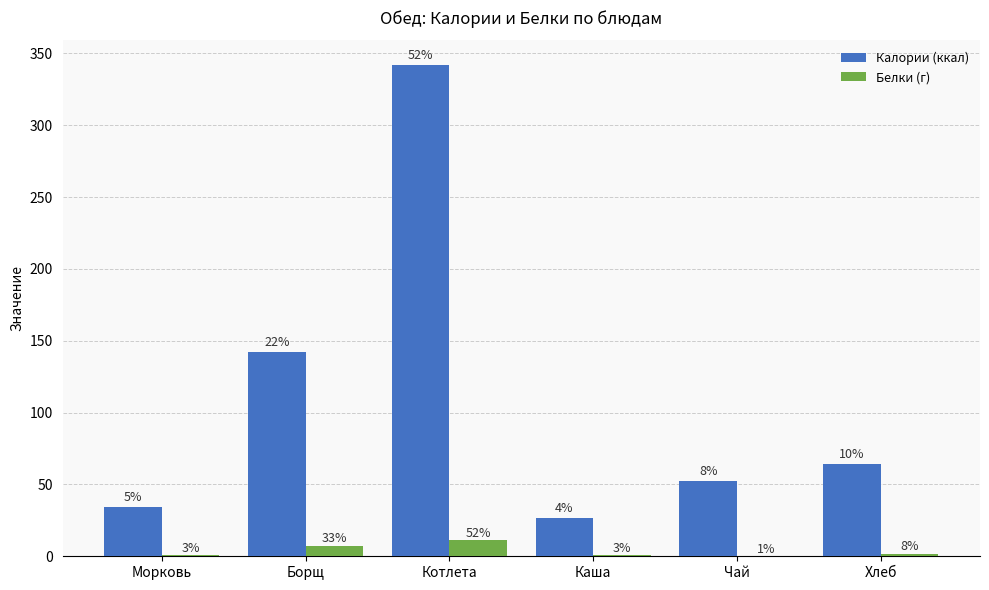

How many groups of bars are there?

6